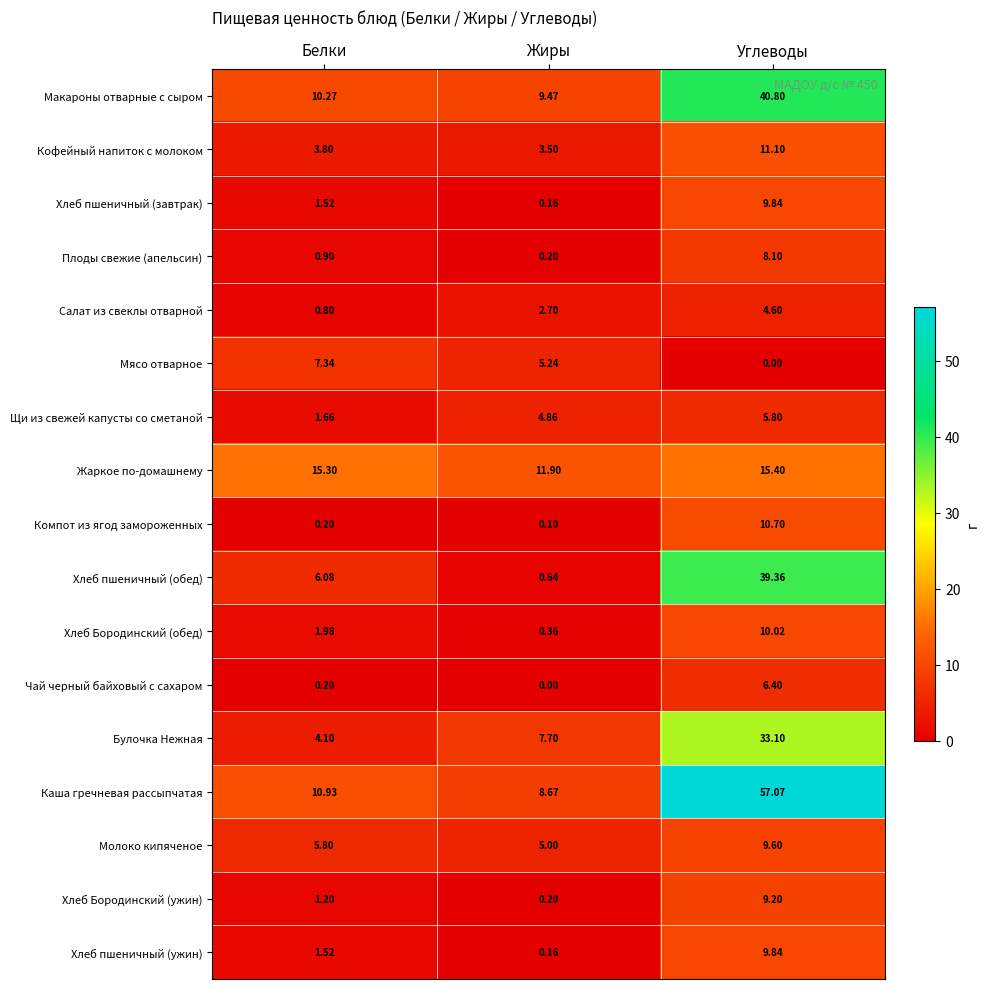

Where is Мясо отварное nearest to the value 3?

Жиры